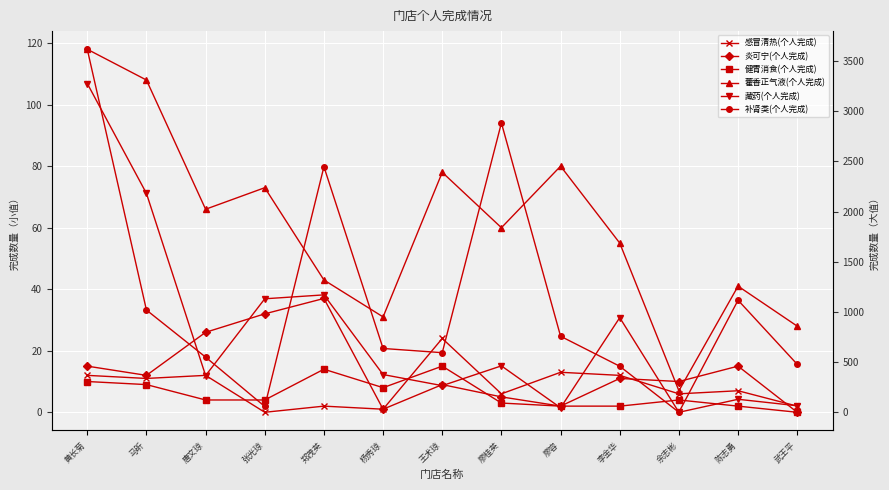

List the series in order of their peak value, lowest first.

健胃消食(个人完成), 感冒清热(个人完成), 炎可宁(个人完成), 藿香正气液(个人完成), 藏药(个人完成), 补肾类(个人完成)